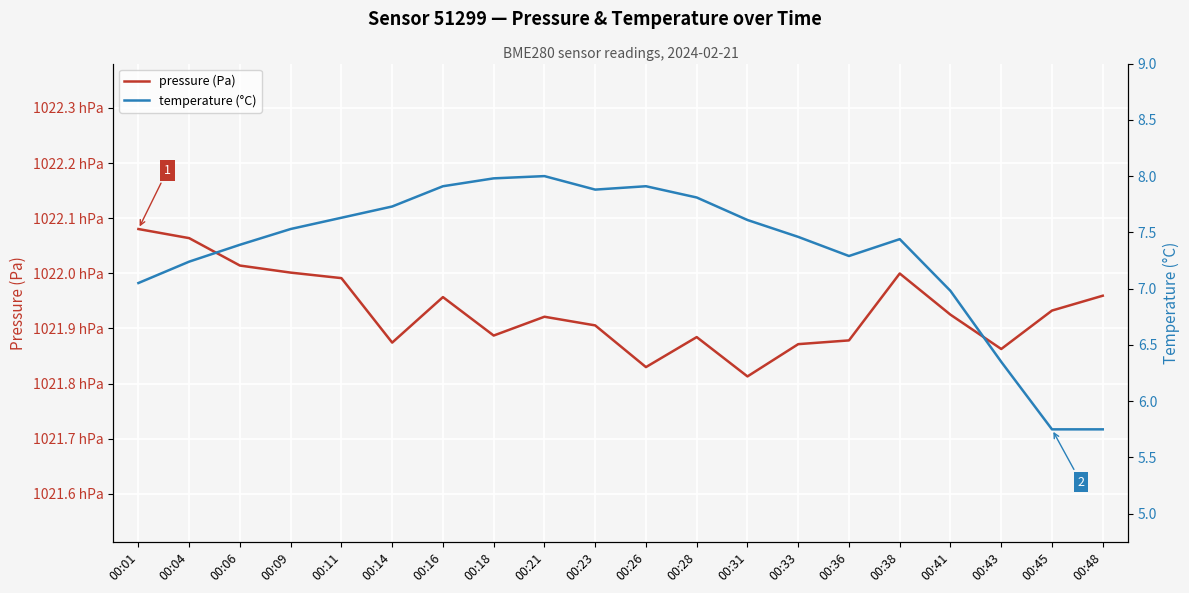

Which has a higher value, 00:16 or 00:01?

00:01